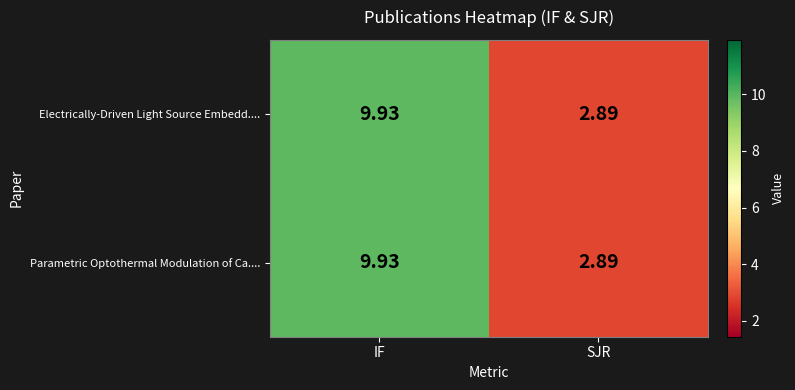

At which category is the sum across all series the highest?

IF